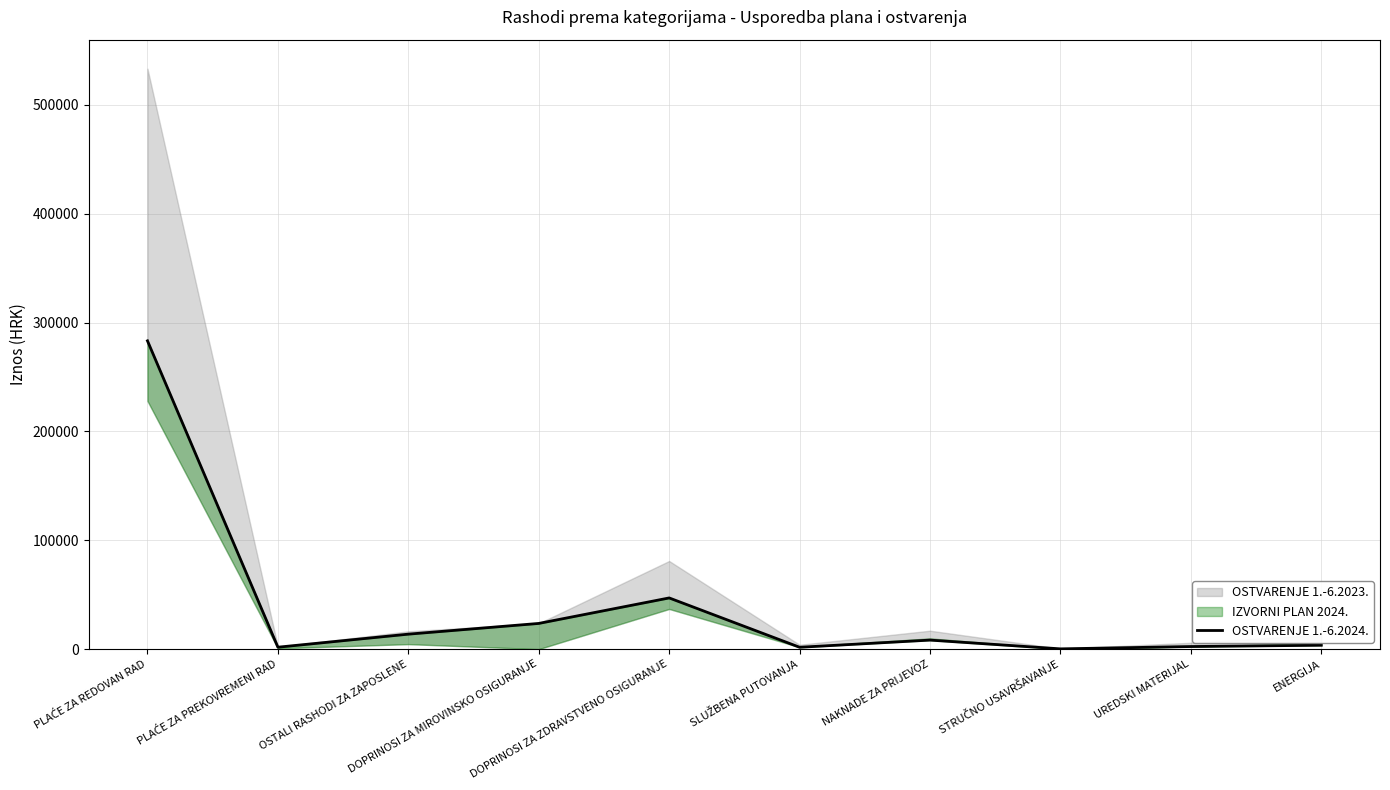

Which label corresponds to the largest value in the chart?

PLAĆE ZA REDOVAN RAD